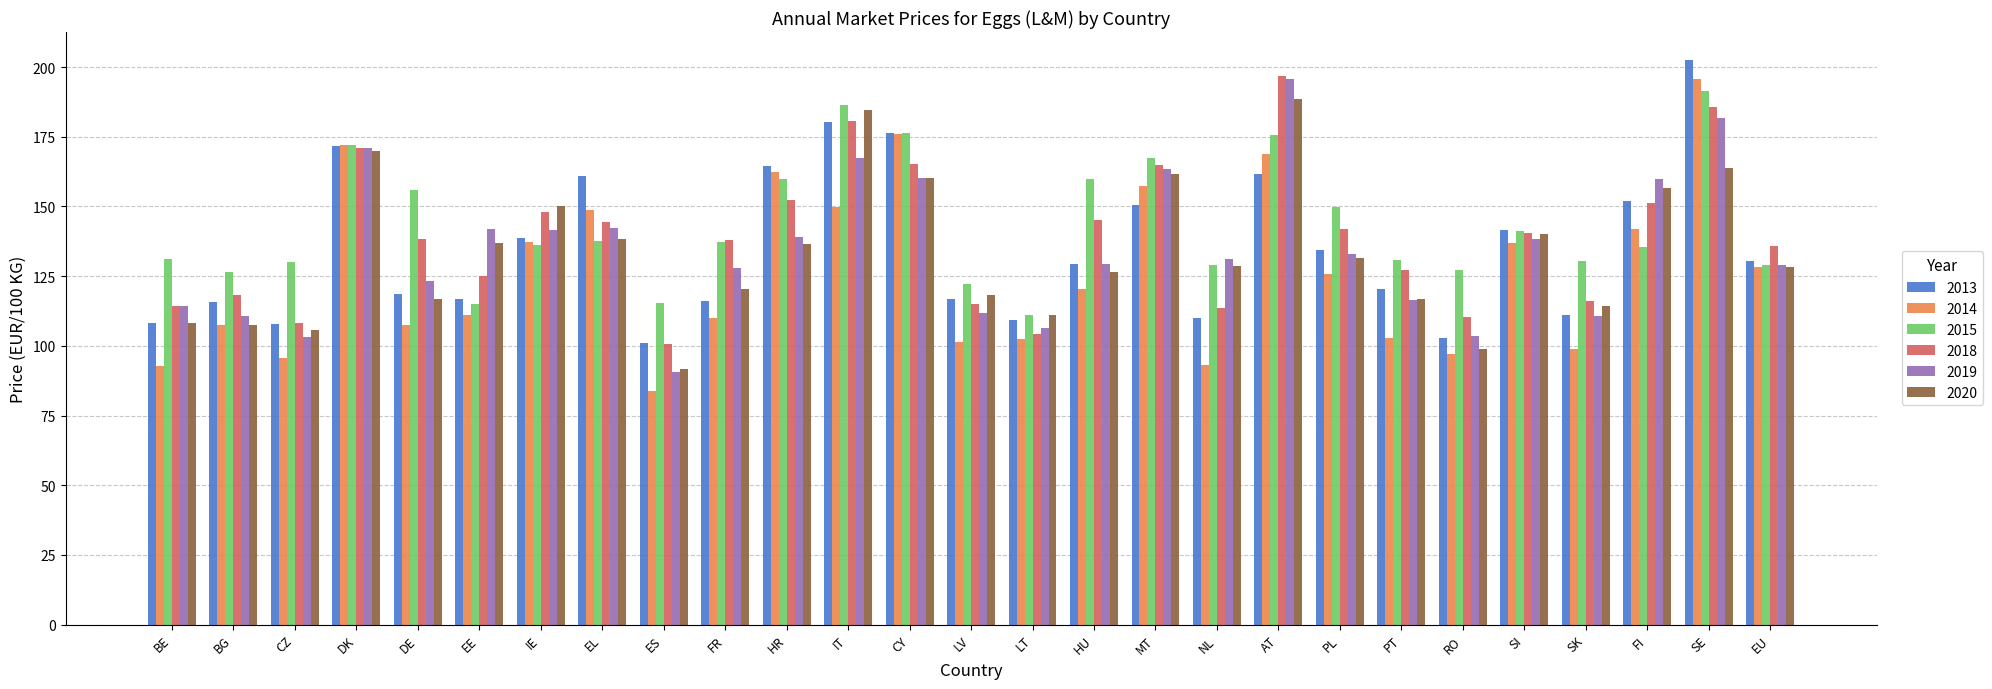

At which category is the sum across all series the highest?

SE